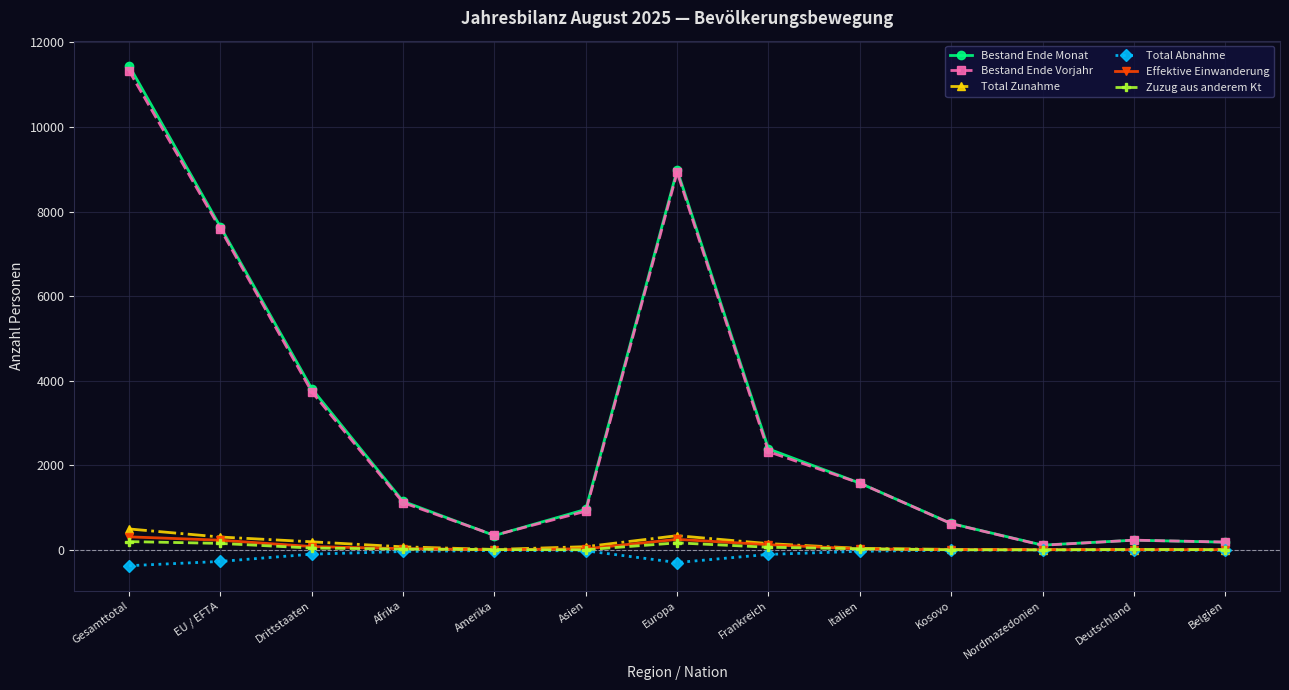

Is this an area chart (filled region under the line)?

No